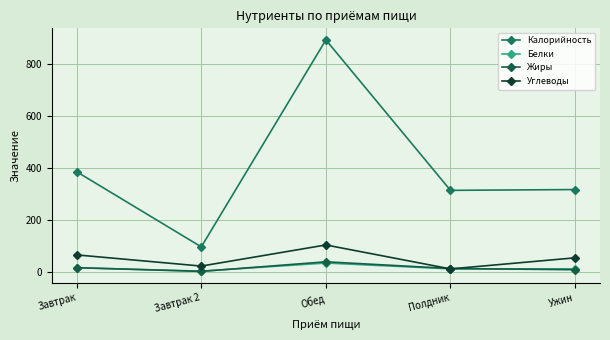

True or false: Белки and Калорийность intersect in this chart.

False